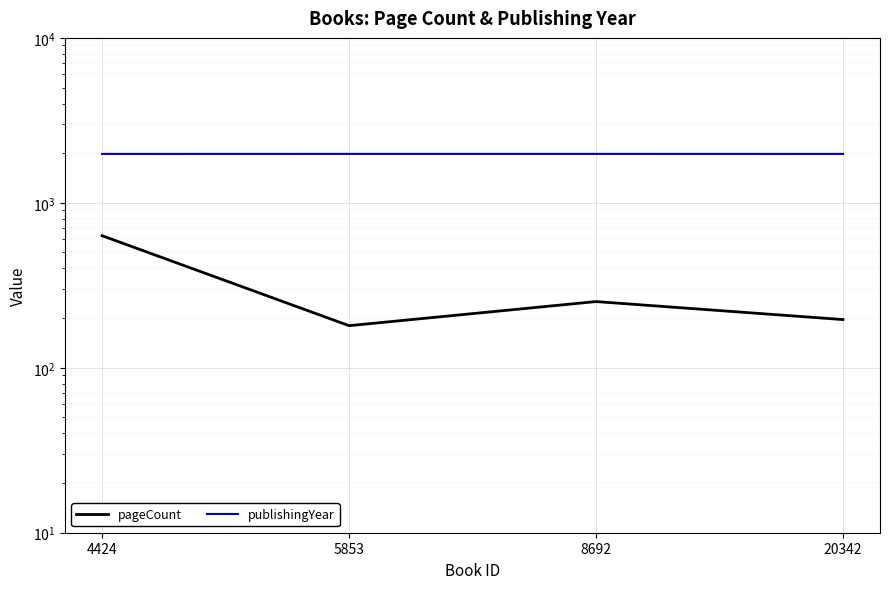

At which category does the chart reach its minimum across all series?

5853